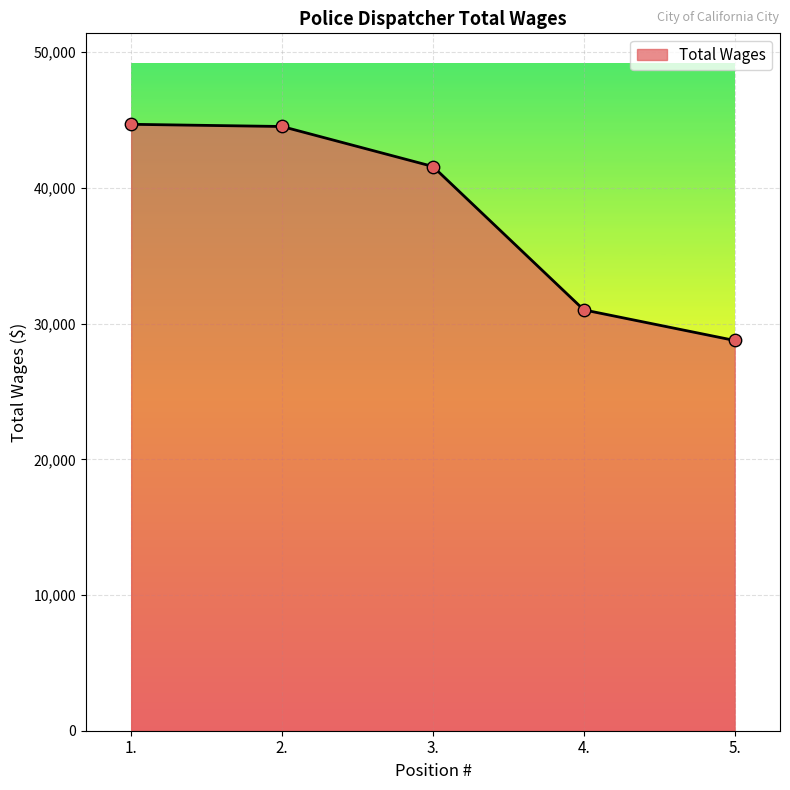

What is the change in value from 3. to 5.?

-12820